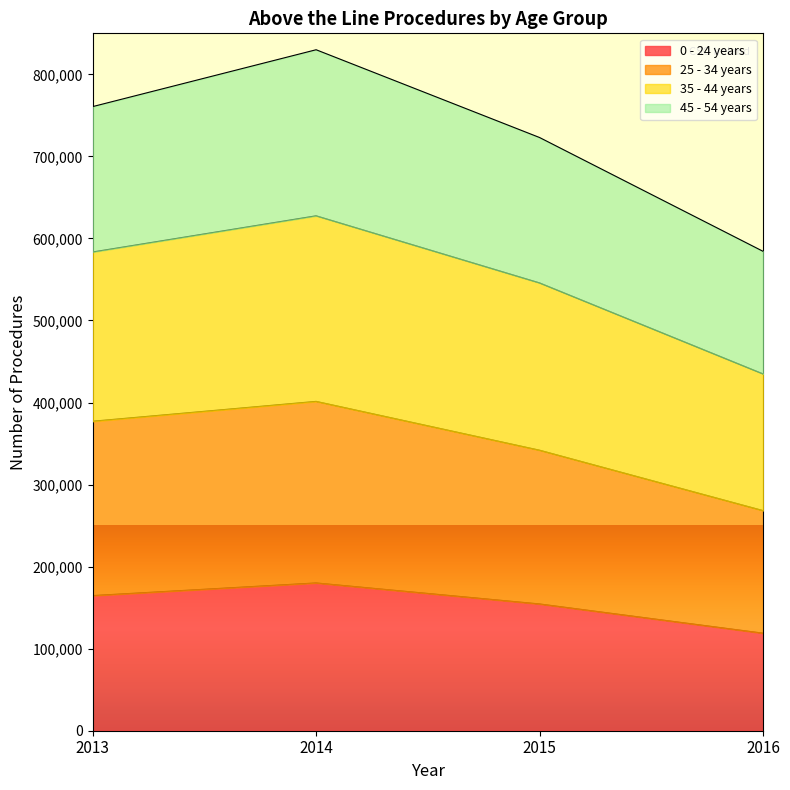

Where is 25 - 34 years nearest to the value 334850?

2015